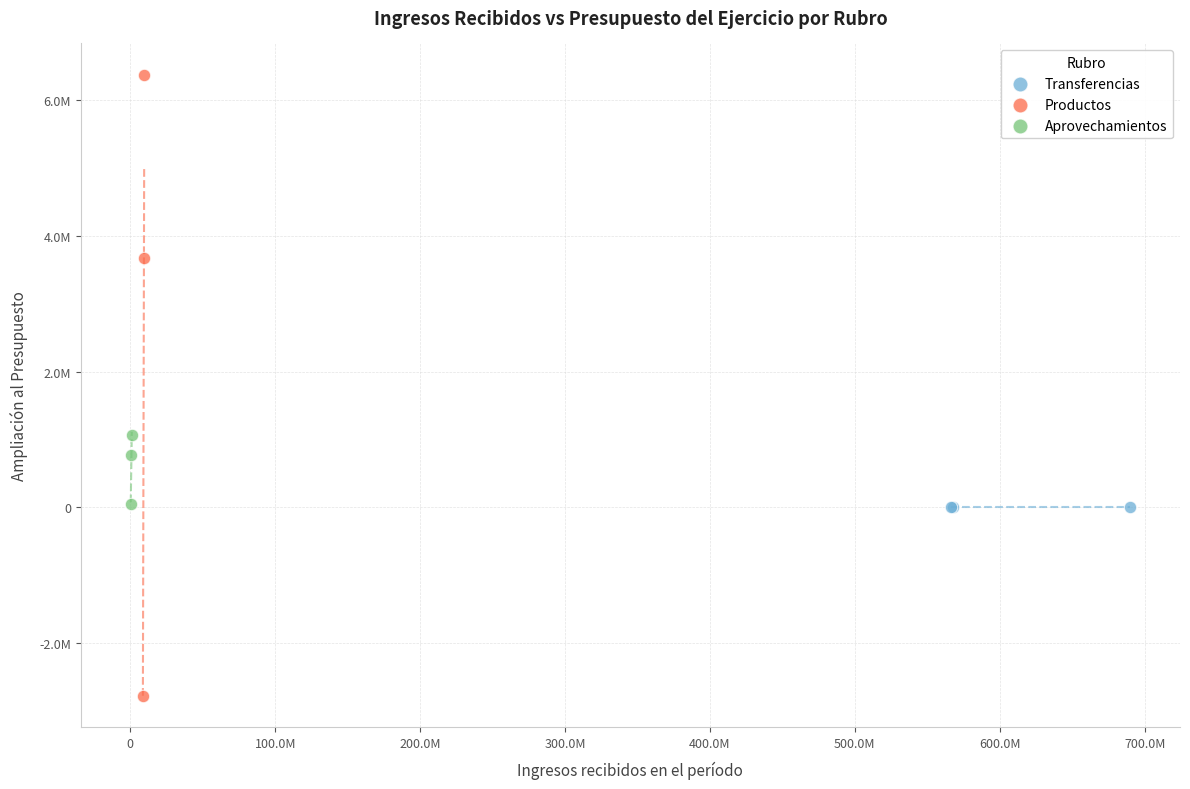

Which series reaches the maximum Y coordinate?

Productos